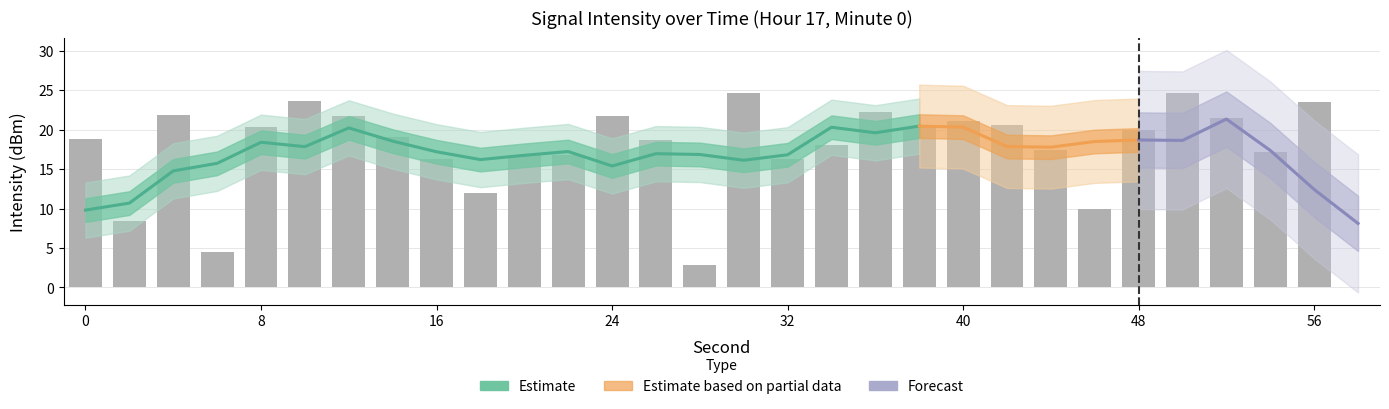

What is the maximum value shown in the chart?

24.7